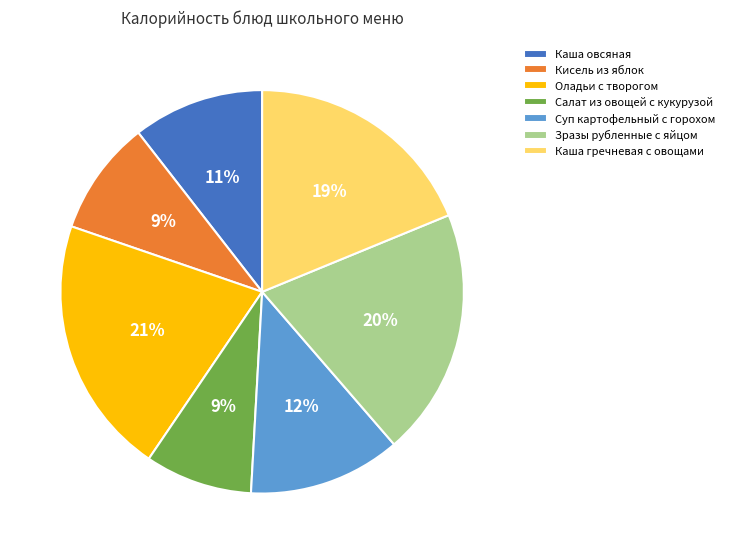

The Оладьи с творогом slice represents 21% of the pie. True or false?

True